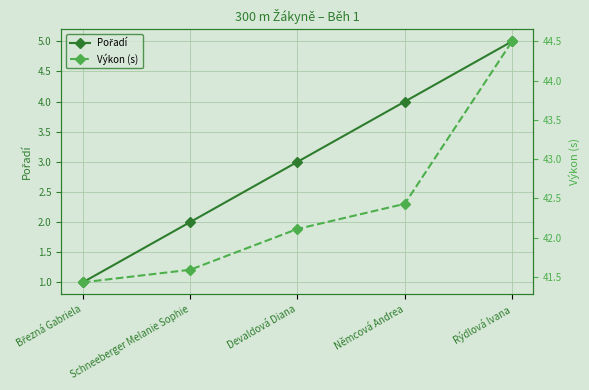

Which has a higher value, Devaldová Diana or Němcová Andrea?

Němcová Andrea